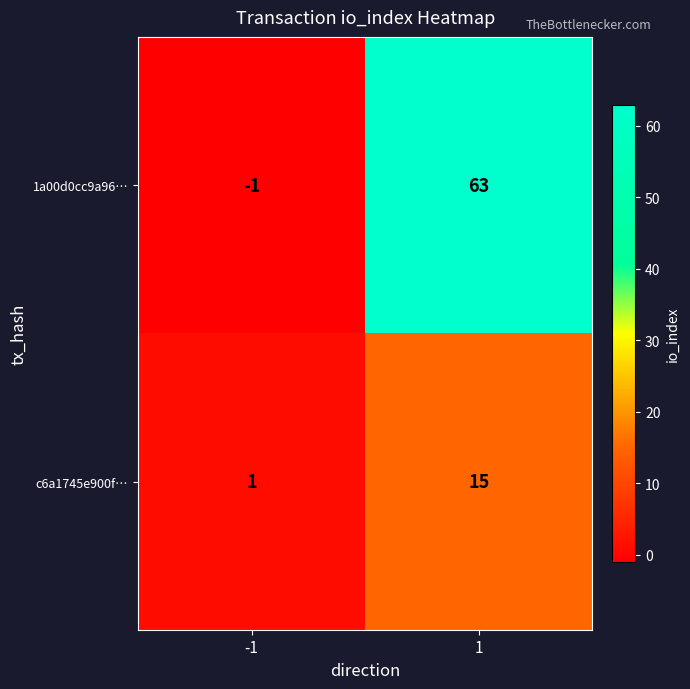

Between -1 and 1, which series saw the biggest shift?

1a00d0cc9a96…